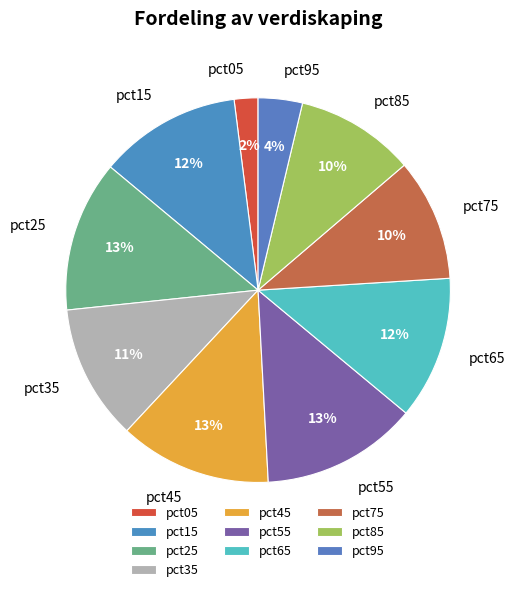

How many segments does this pie chart have?

10